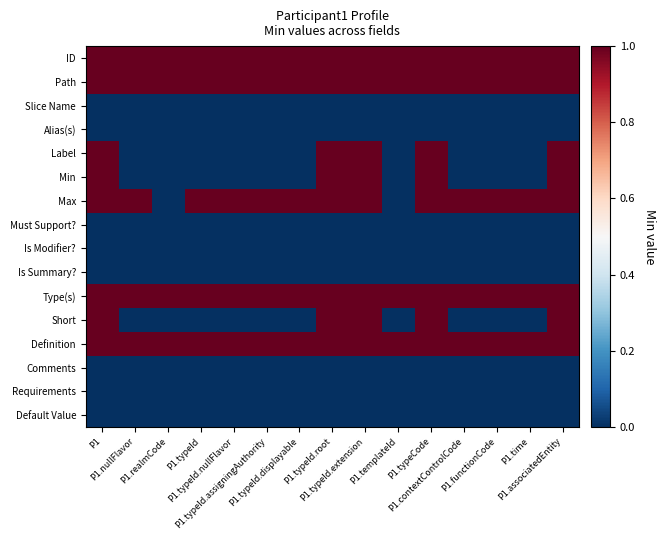

What is the total value across all series at P1.contextControlCode?

5